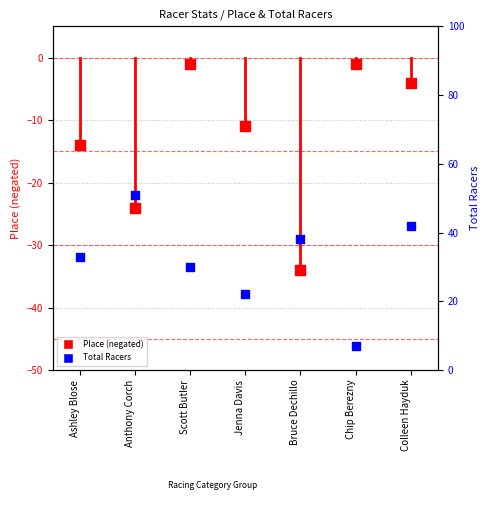

At how many categories does at least one series exceed 4?

7